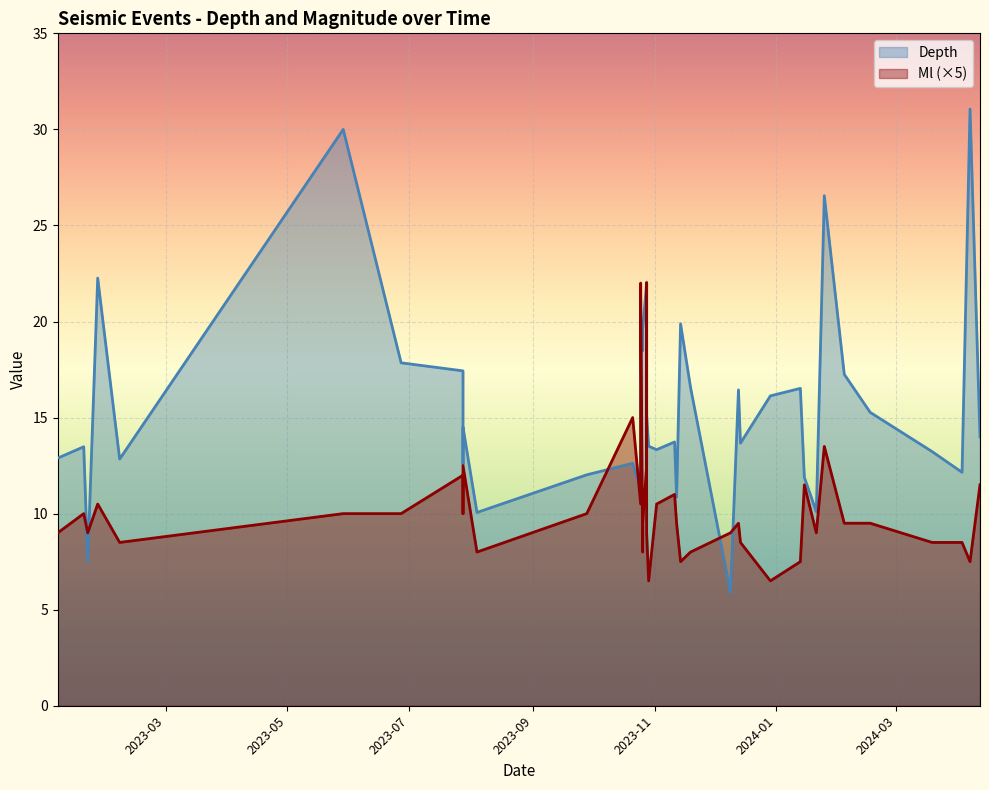

What is the average value of the Ml series?

2.1